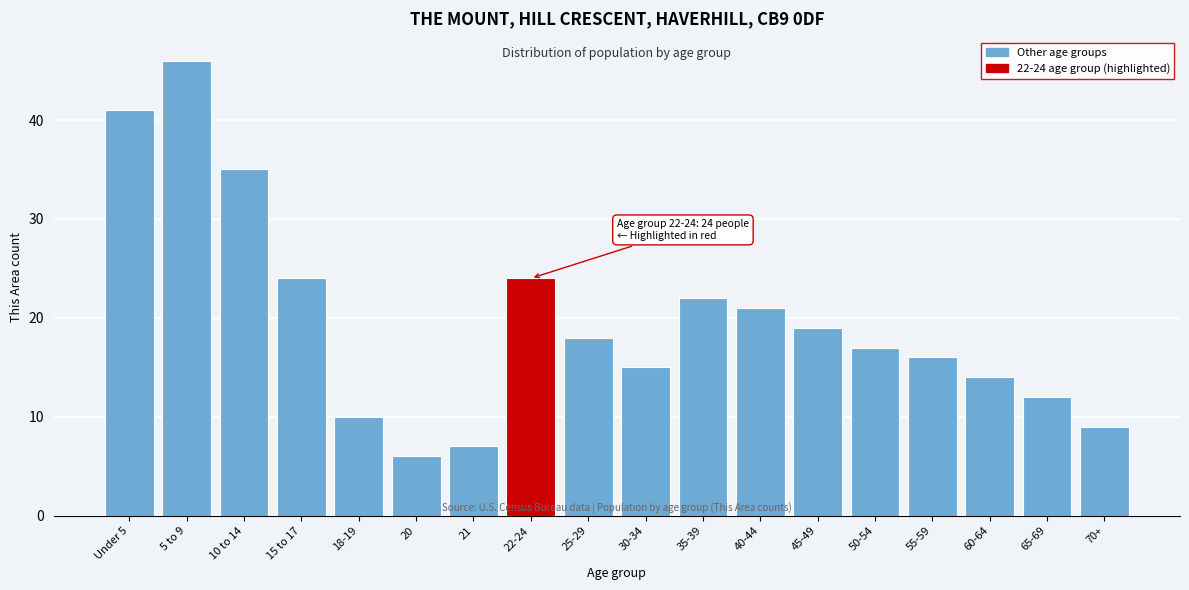

Reading right to left, transcribe all the data shown in this chart.

9	12	14	16	17	19	21	22	15	18	24	7	6	10	24	35	46	41